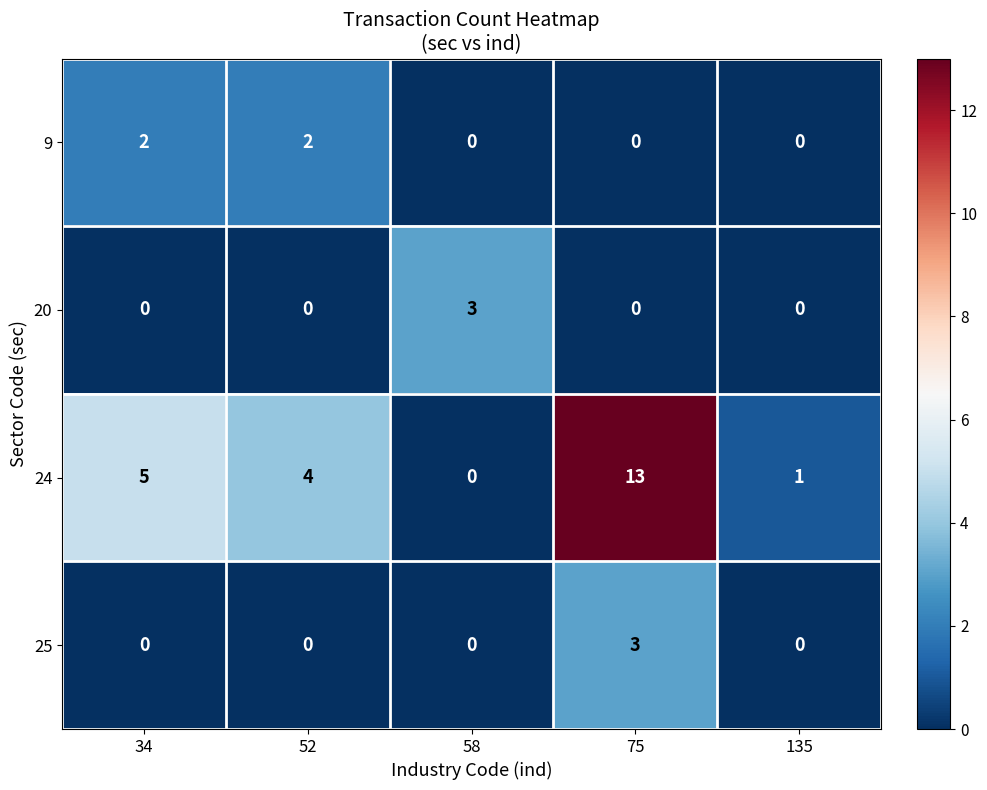

What is the maximum value shown in the chart?

13